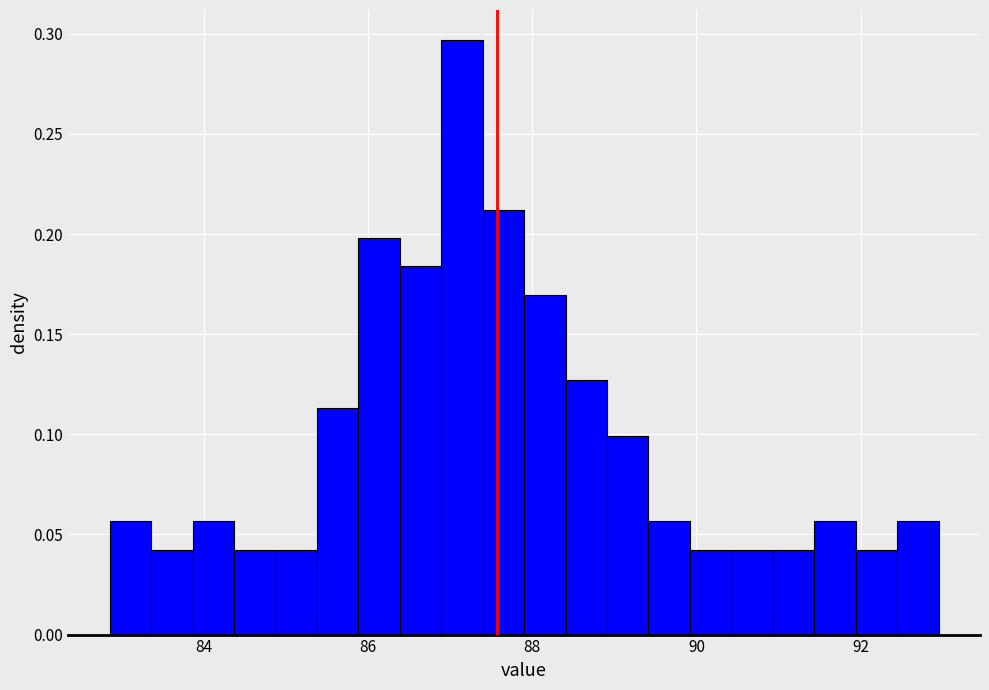

Read against the x-axis, roughly where is the centre of the tallest bar?

87.2